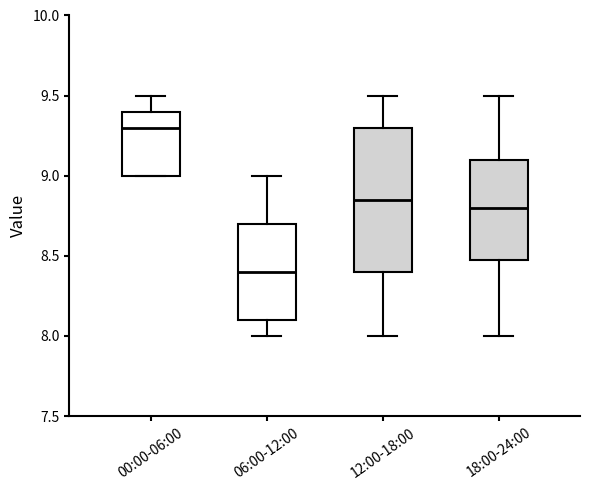

Which box's median line is the highest?

00:00-06:00